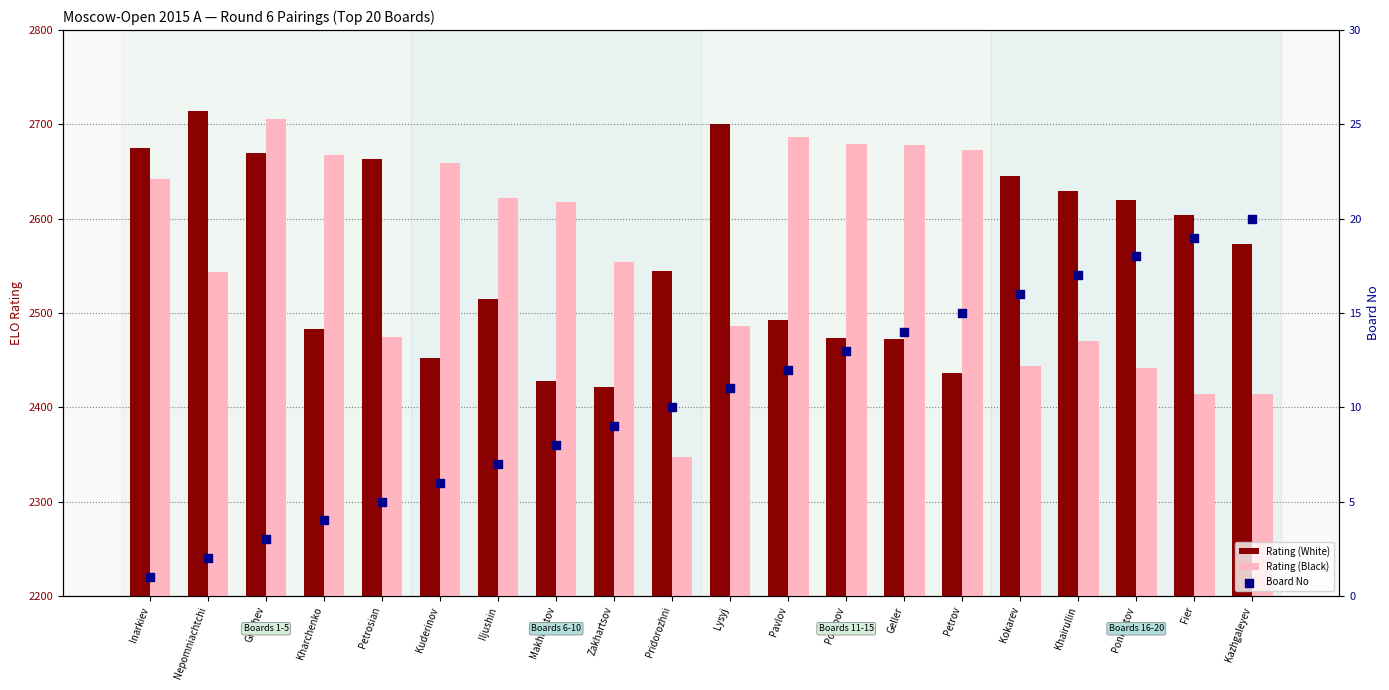

Which series reaches the maximum Y coordinate?

Rating (White)